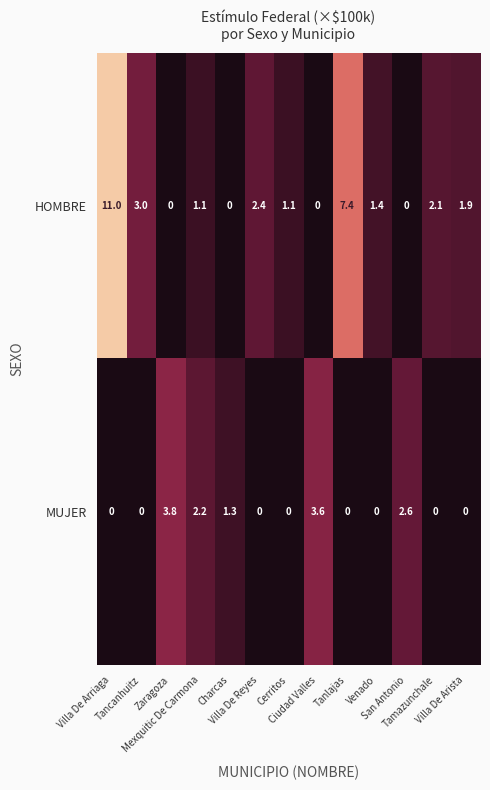

What is the average value of the HOMBRE series?

2.4